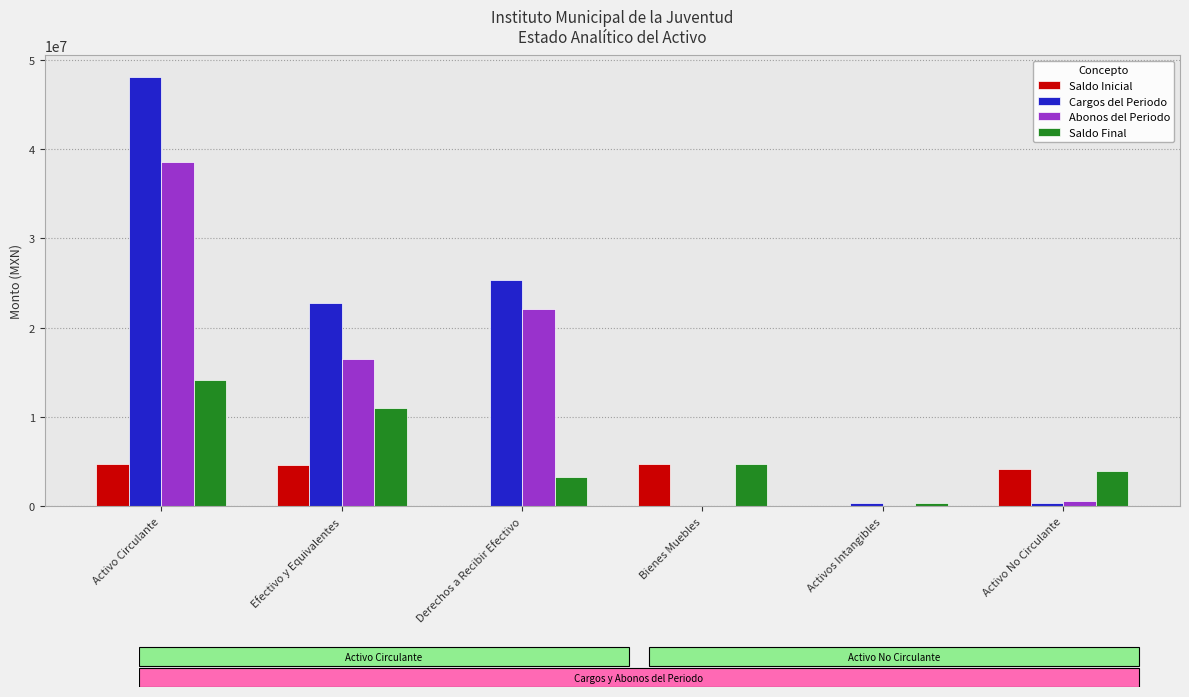

What is the sum of all Abonos del Periodo values?

77722843.4